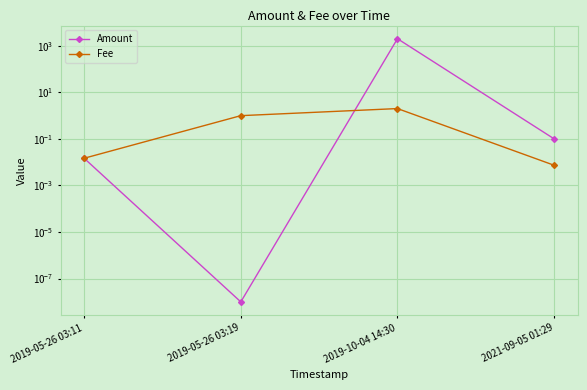

Reading left to right, what are all the values shown in this chart?

Amount: 0.0	0.0	1998.0	0.1
Fee: 0.0	1.0	2.0	0.0